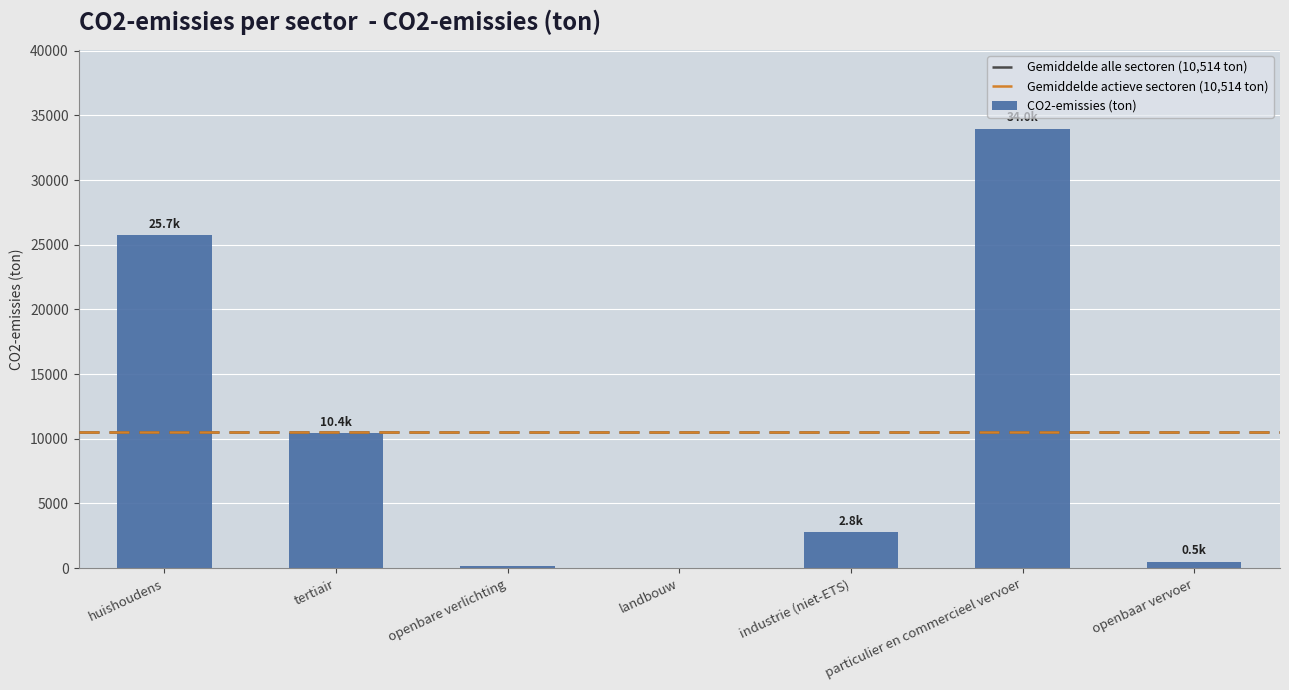

What is the greatest value displayed?

33956.8